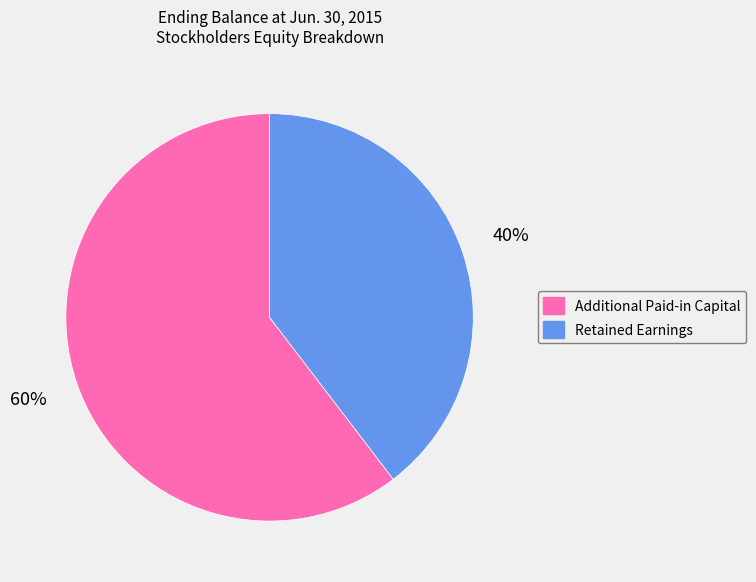

Which has a higher value, Retained Earnings or Additional Paid-in Capital?

Additional Paid-in Capital